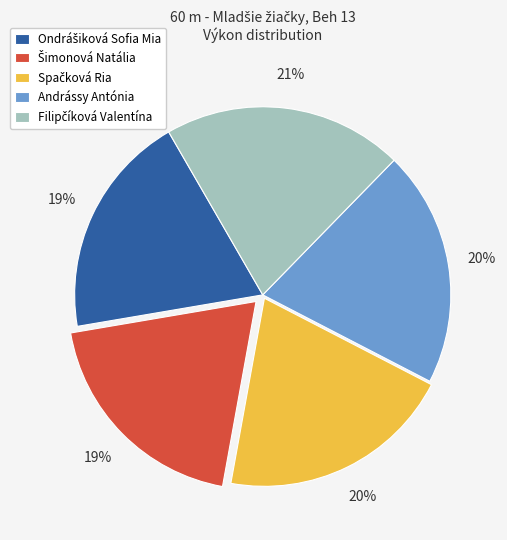

To the nearest percent, what is the average slice percentage?

20%